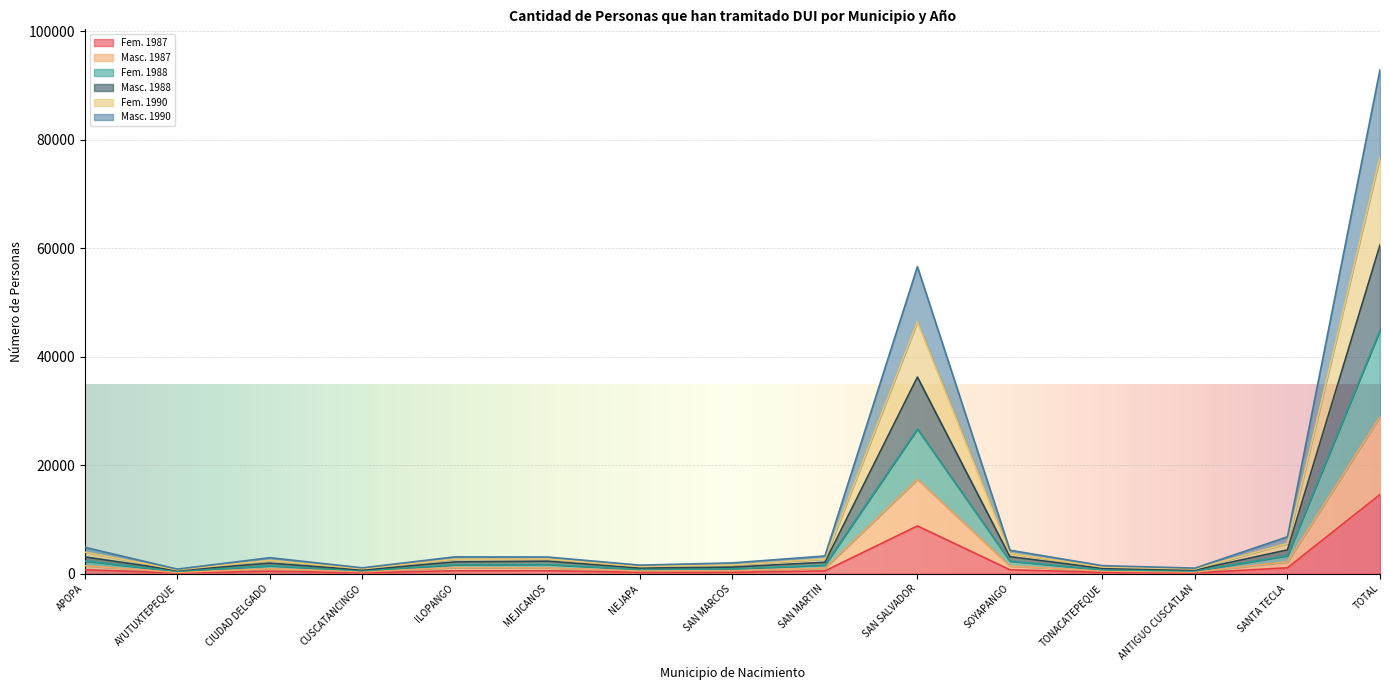

Is the value of Masc. 1987 at ILOPANGO greater than the value of Masc. 1990 at CUSCATANCINGO?

Yes